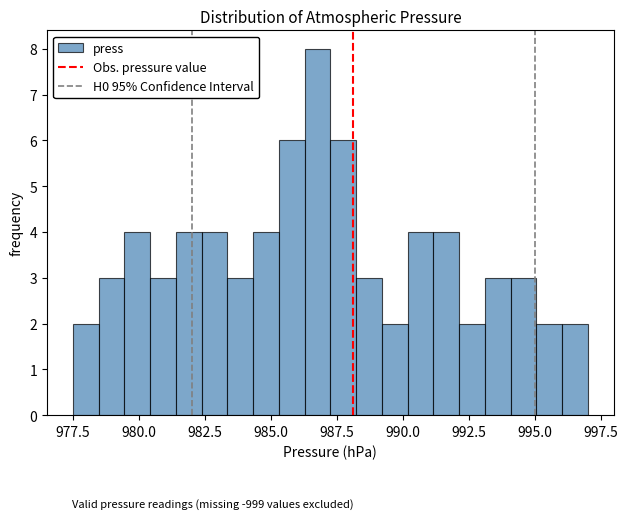

Around what value on the x-axis is the tallest bar? Give the approximate position of its centre, as read against the axis.

987.0